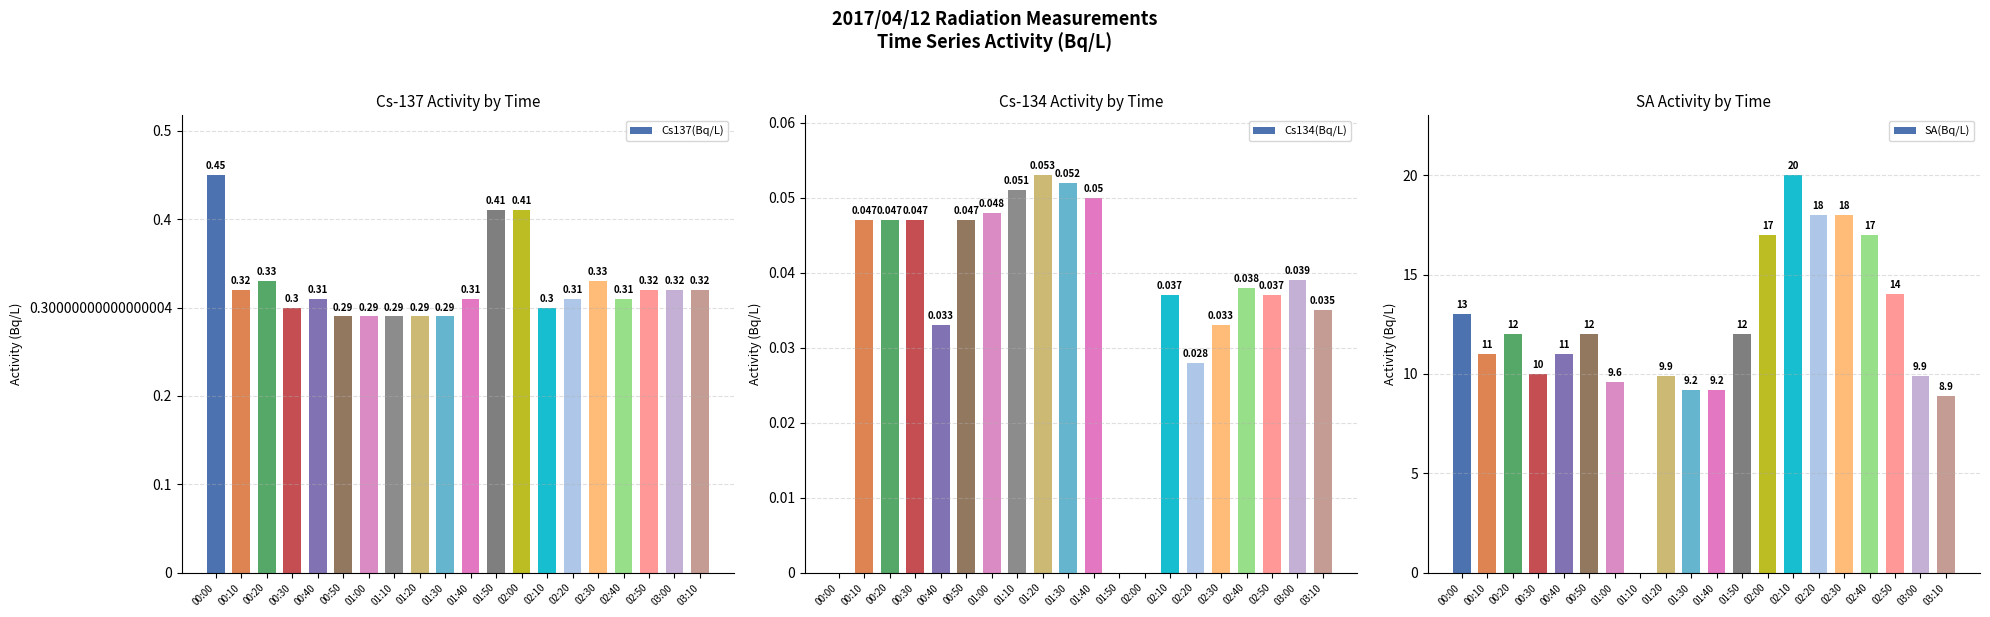

Which label corresponds to the largest value in the chart?

02:10